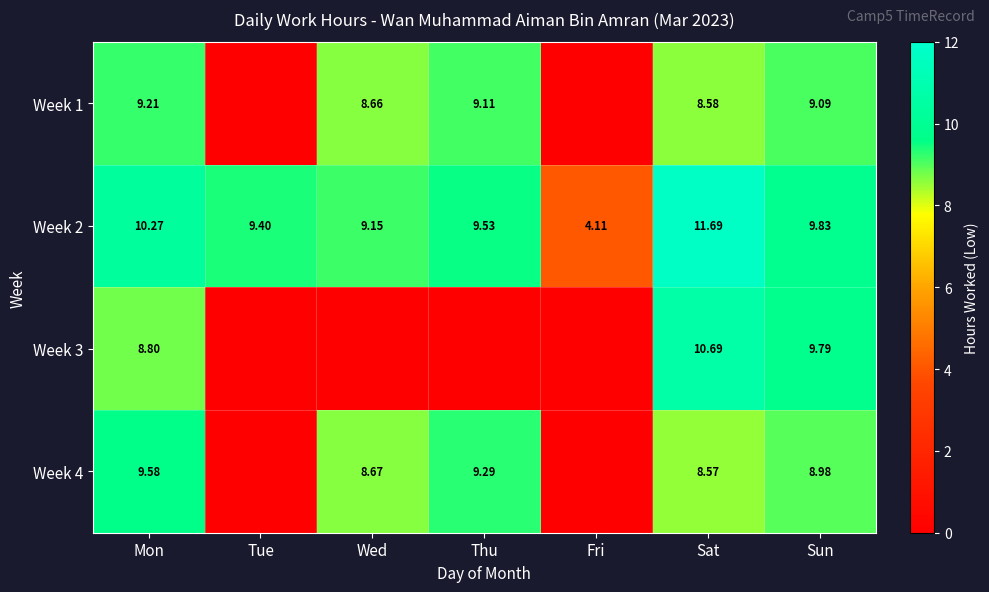

How many series are shown in this chart?

4